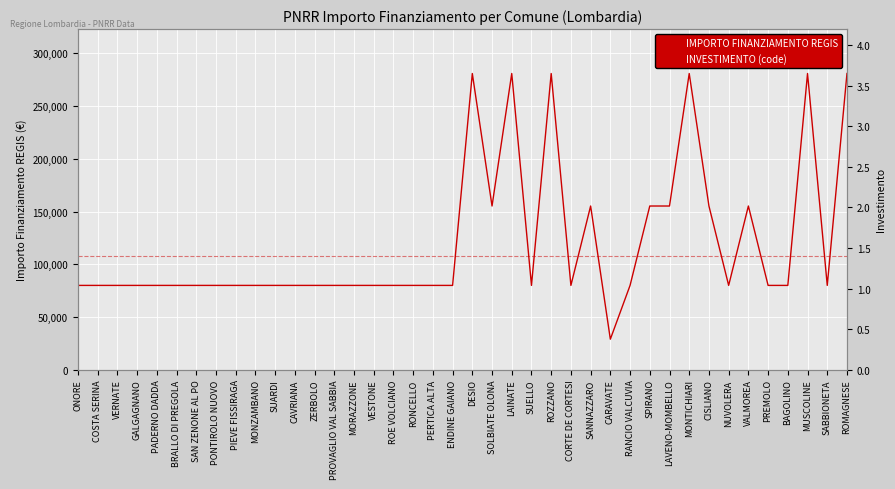

Which series has the widest spread of values?

IMPORTO FINANZIAMENTO REGIS